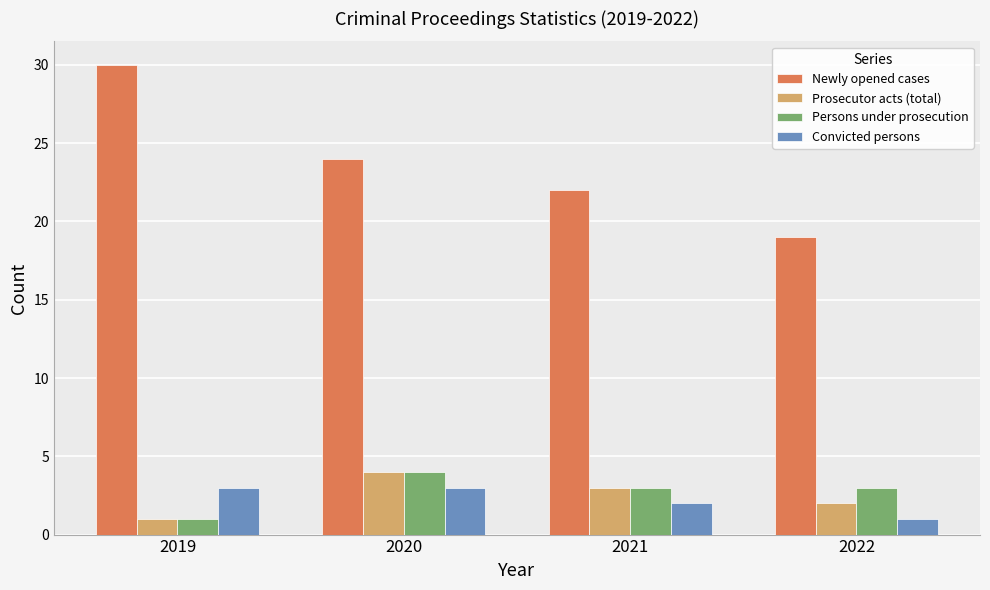

What is the spread (max minus min) of values at 2021?

20